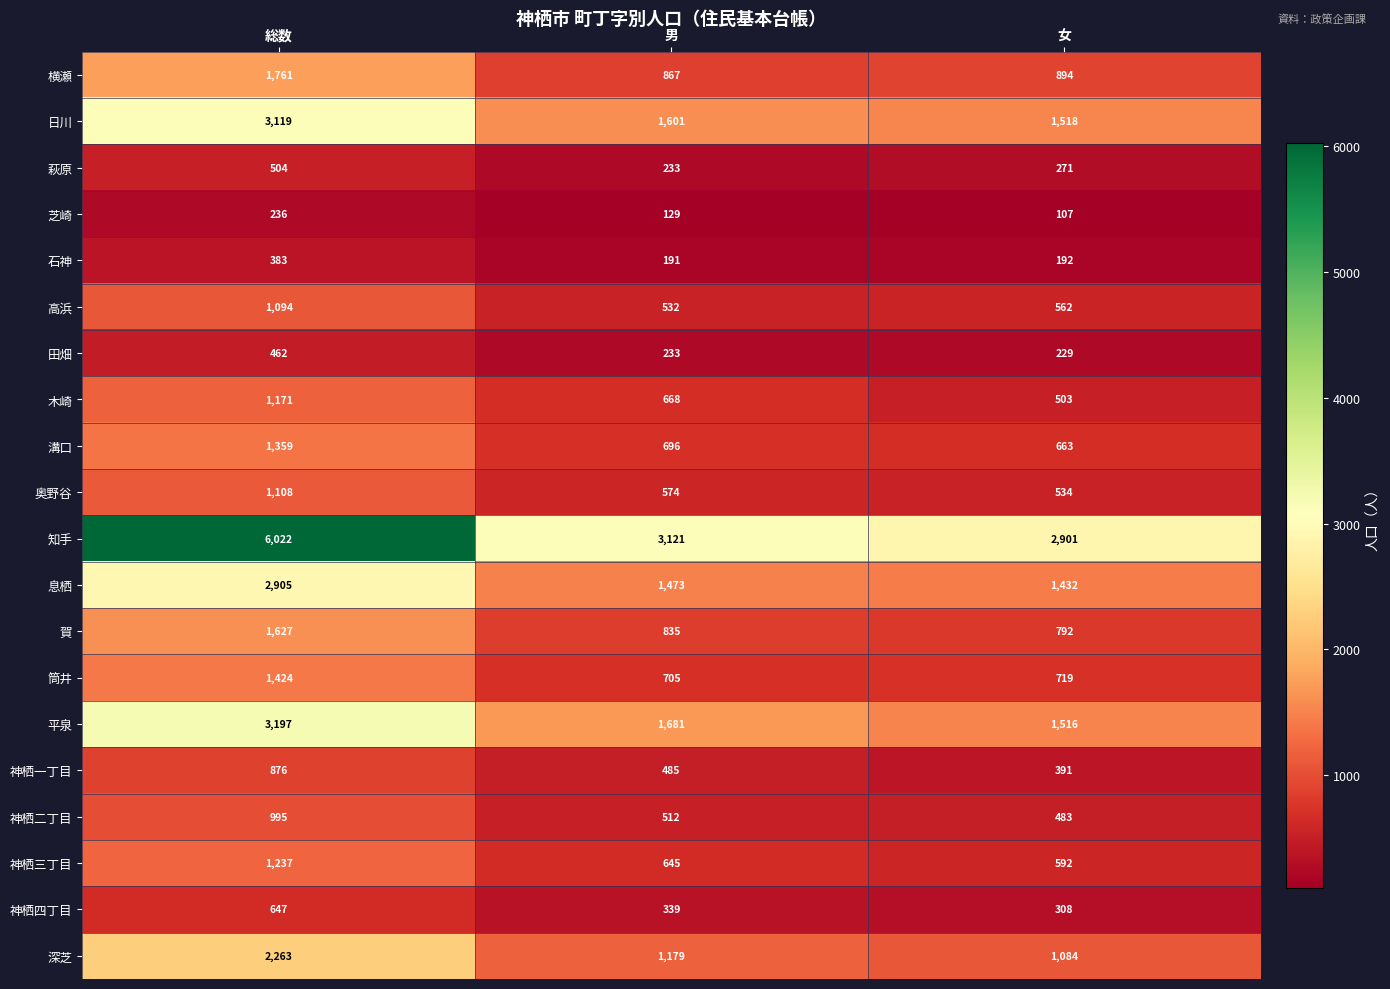

Which series changed the most between 男 and 女?

知手